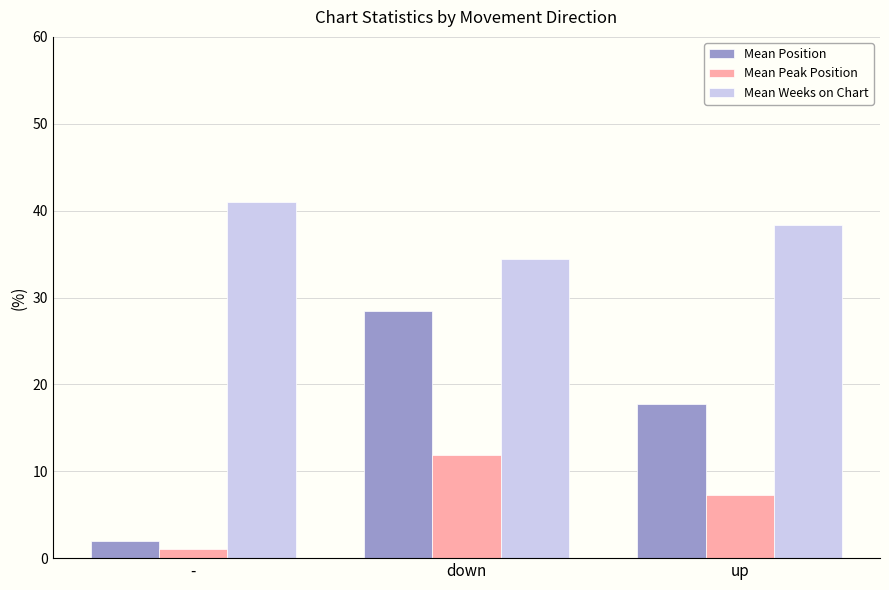

What is the label of the 3rd bar from the left?

up